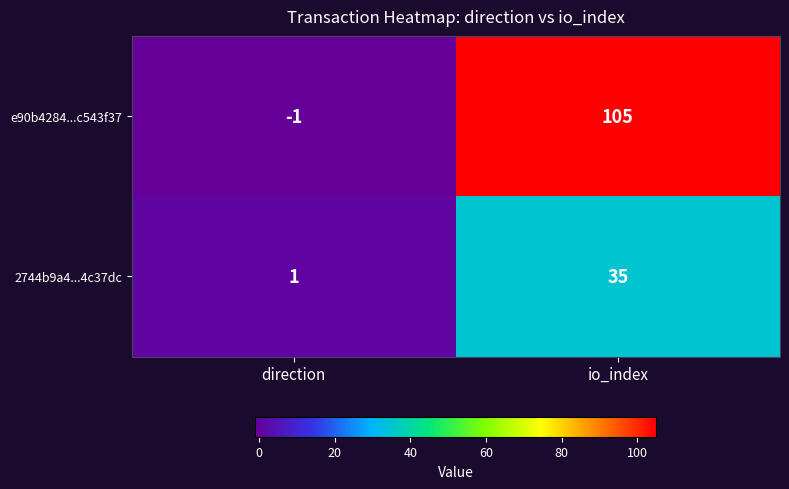

What is the spread (max minus min) of values at io_index?

70